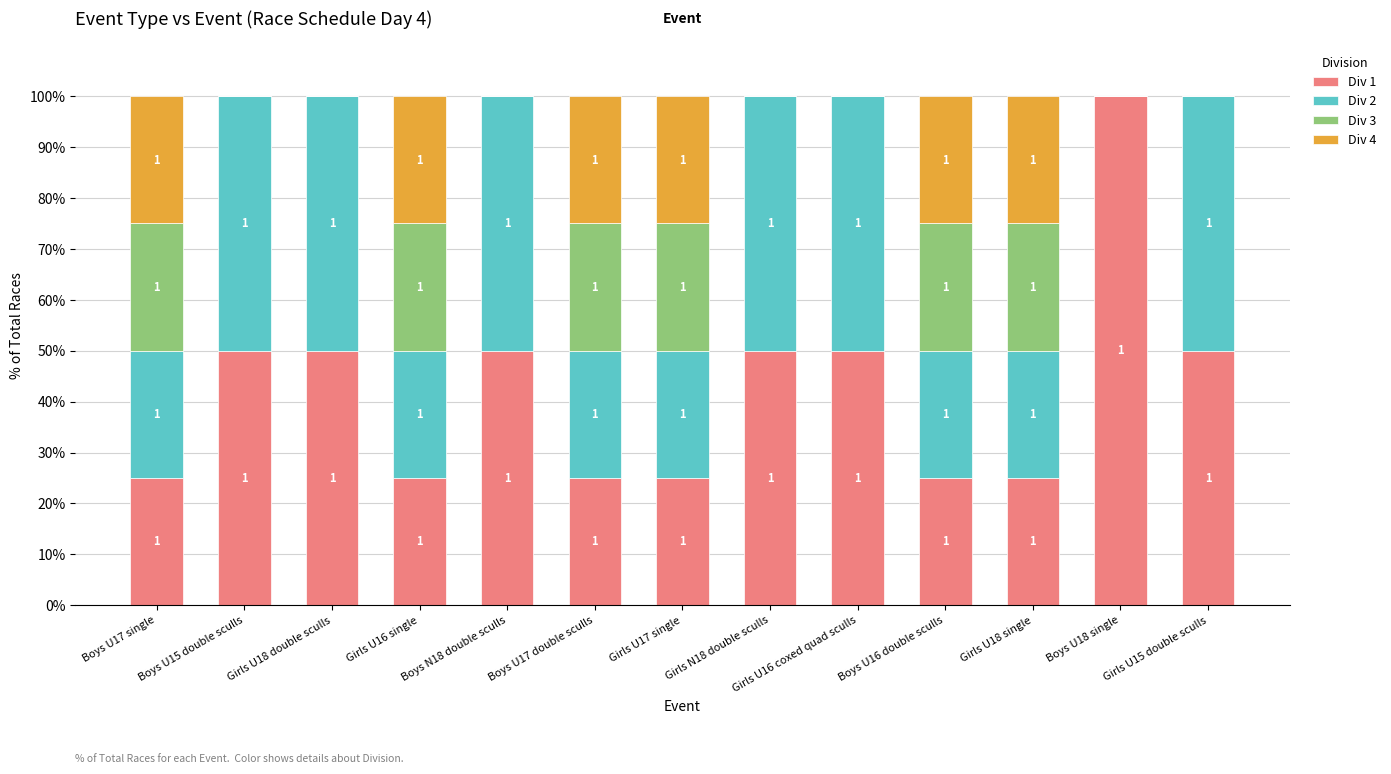

Where is Div 4 nearest to the value 12?

Boys U15 double sculls